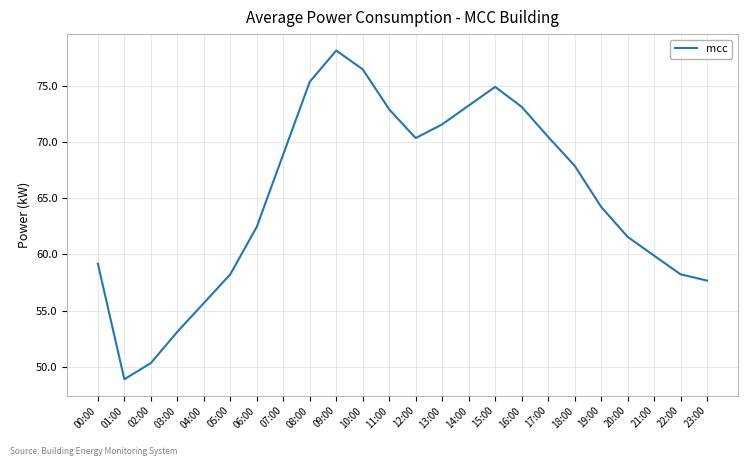

What is the approximate value at 13:00?

71.6